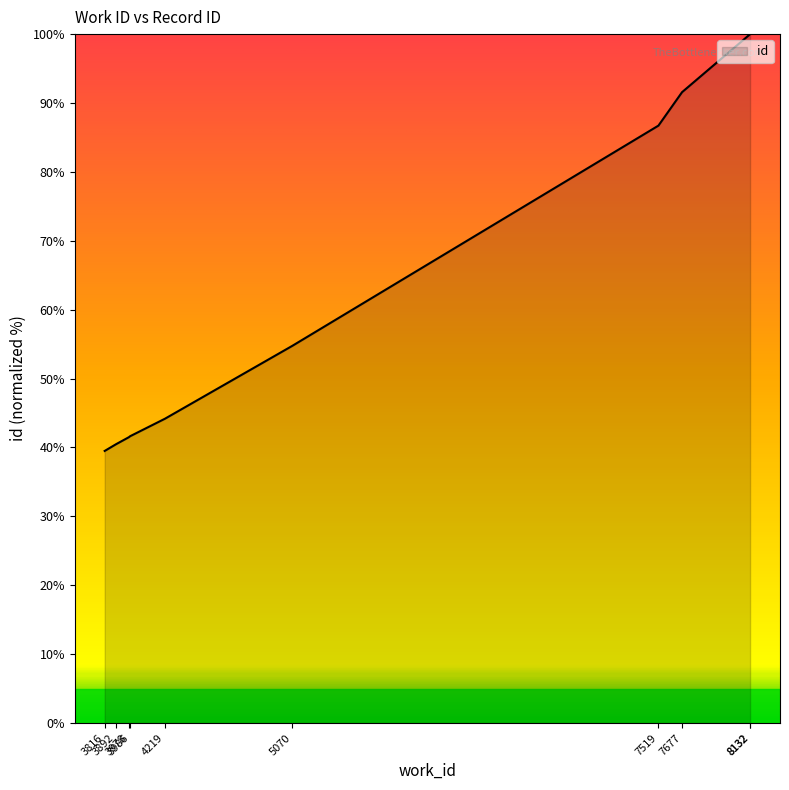

List the labels in order of value, smallest first.

3816, 3892, 3978, 3986, 4219, 5070, 7519, 7677, 8132, 8132